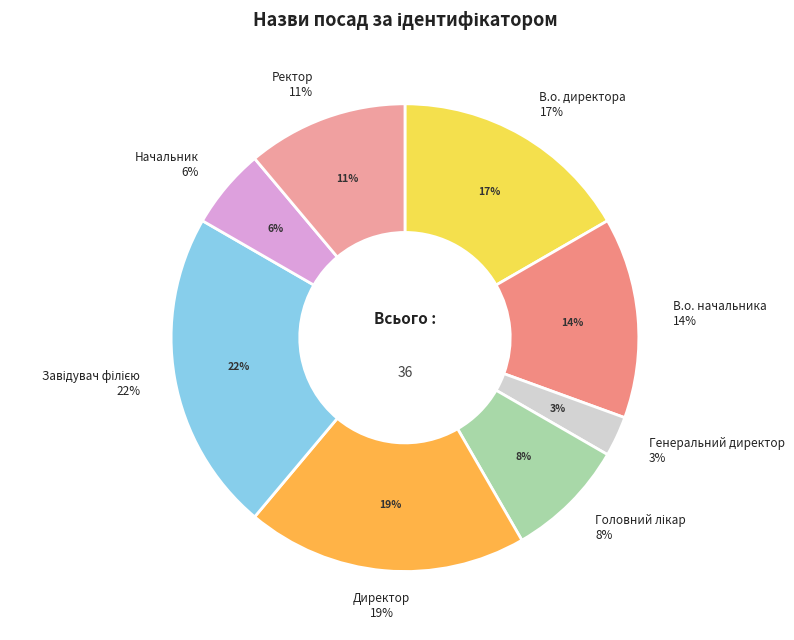

To the nearest percent, what is the combined percentage of В.о. начальника and Головний лікар?

22%